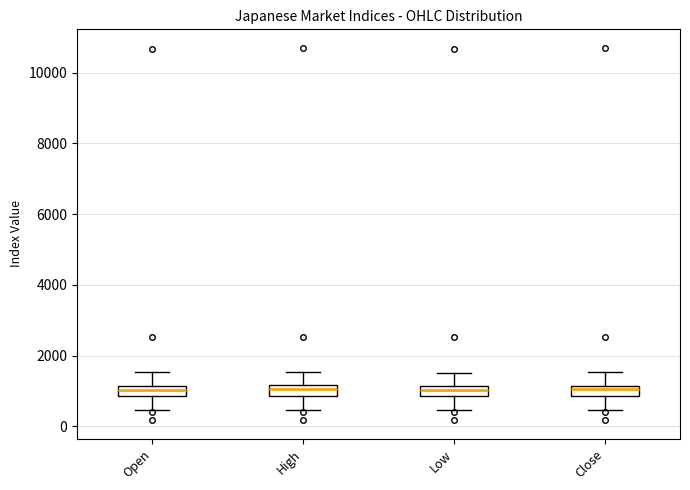

Where does the median line of the box for Low sit on the y-axis? The values are not printed on the chart, so give them approximately, as read against the axis.

1000